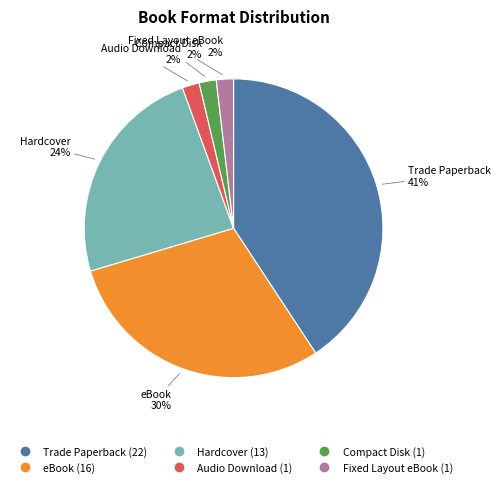

How many slices are in this pie chart?

6